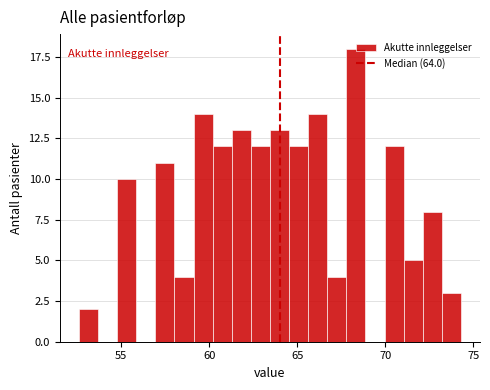

Read against the x-axis, roughly where is the centre of the tallest bar?

68.5